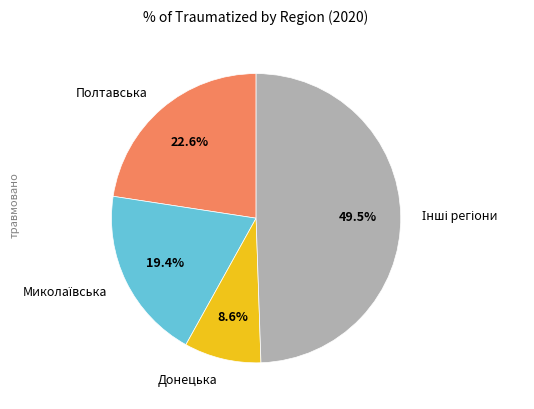

What is the smallest slice in the pie chart?

Донецька